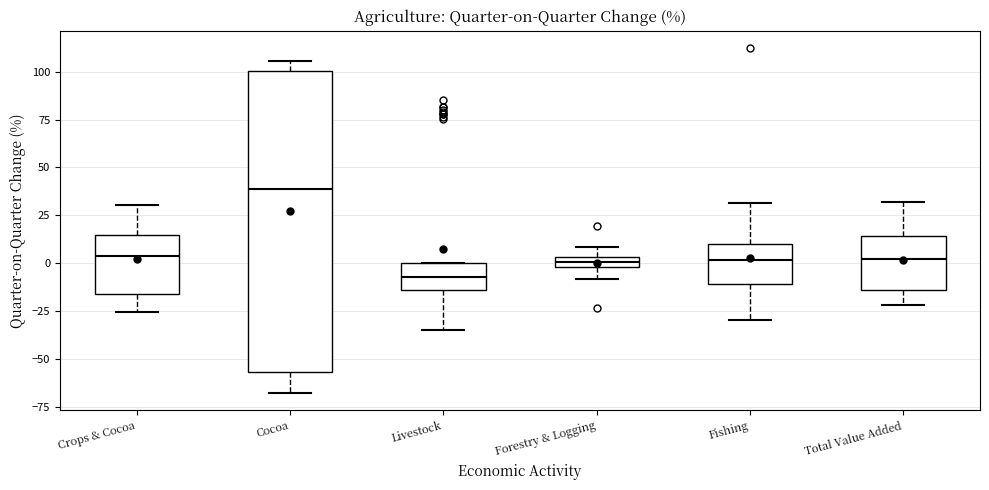

Comparing the boxes themselves (not the whiskers), which one is the tallest?

Cocoa